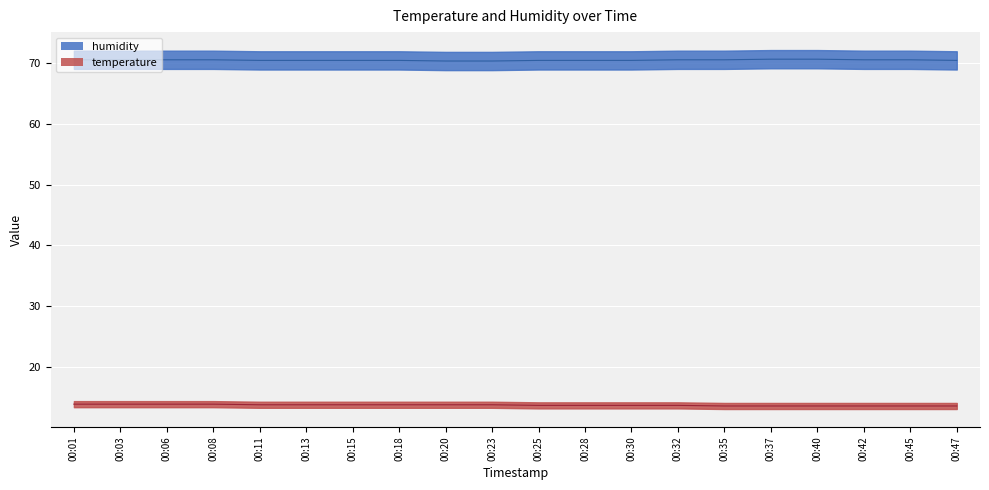

Count the humidity values in the range 70 to 71.

20